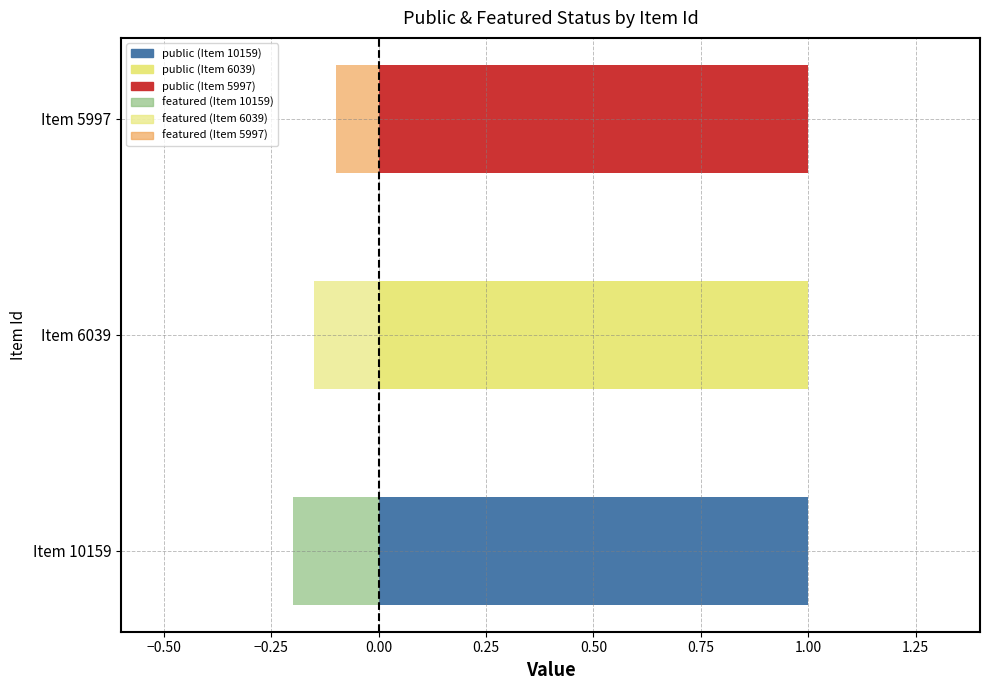

Count the number of categories in the chart.

1